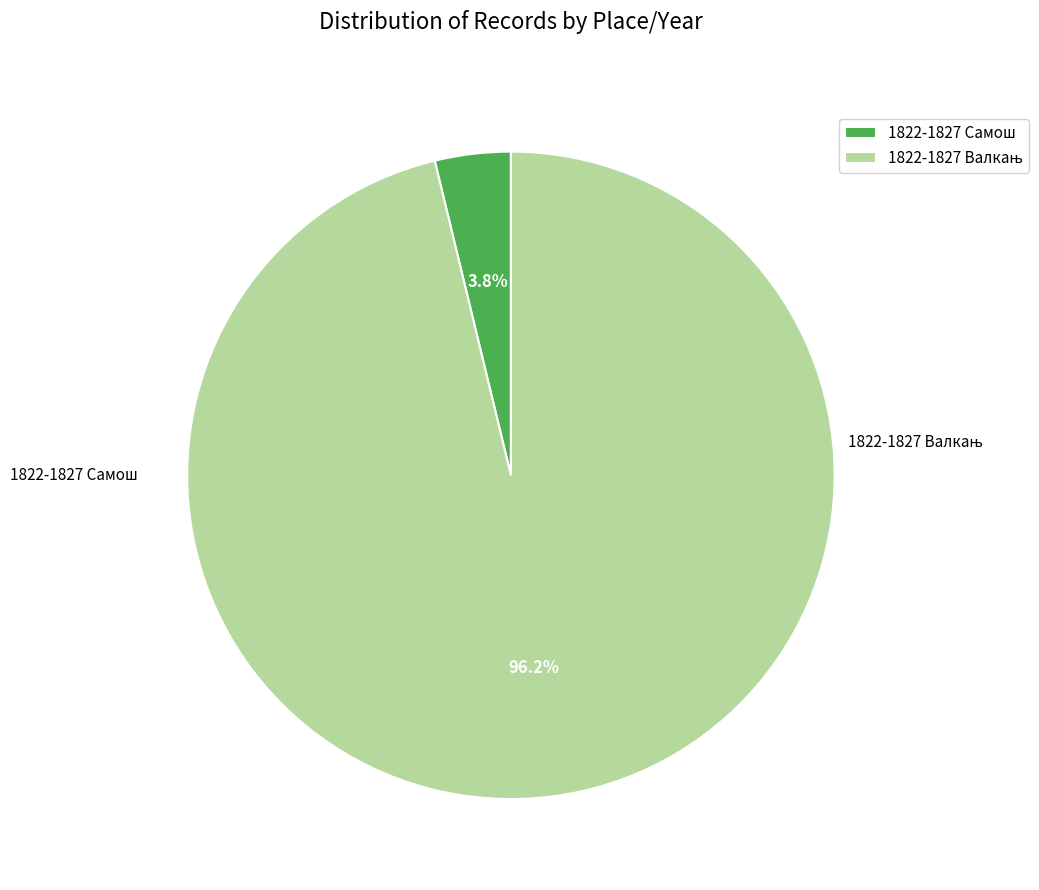

To the nearest percent, what percentage of the pie is 1822-1827 Самош?

4%